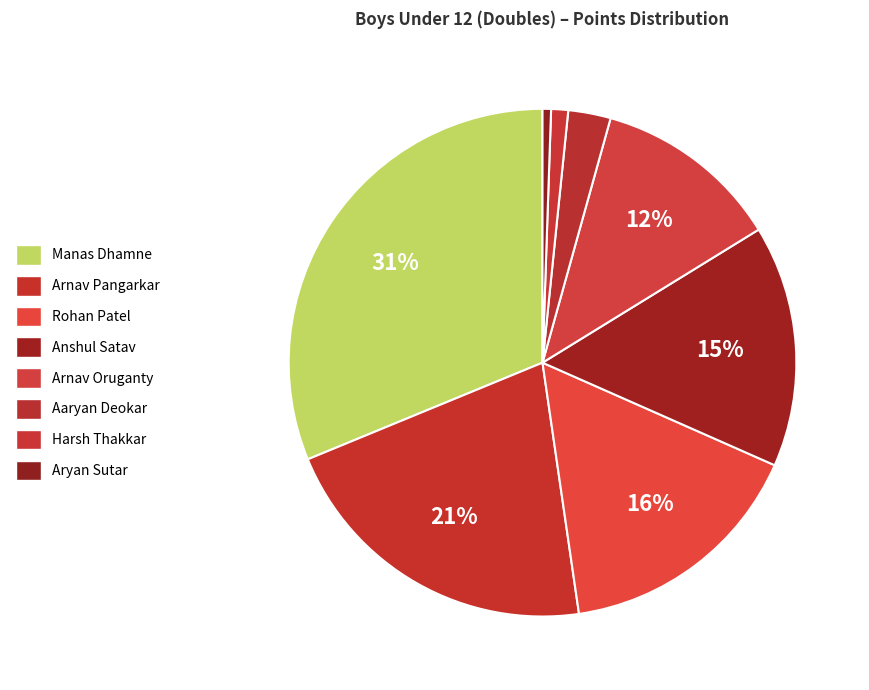

How many segments does this pie chart have?

8